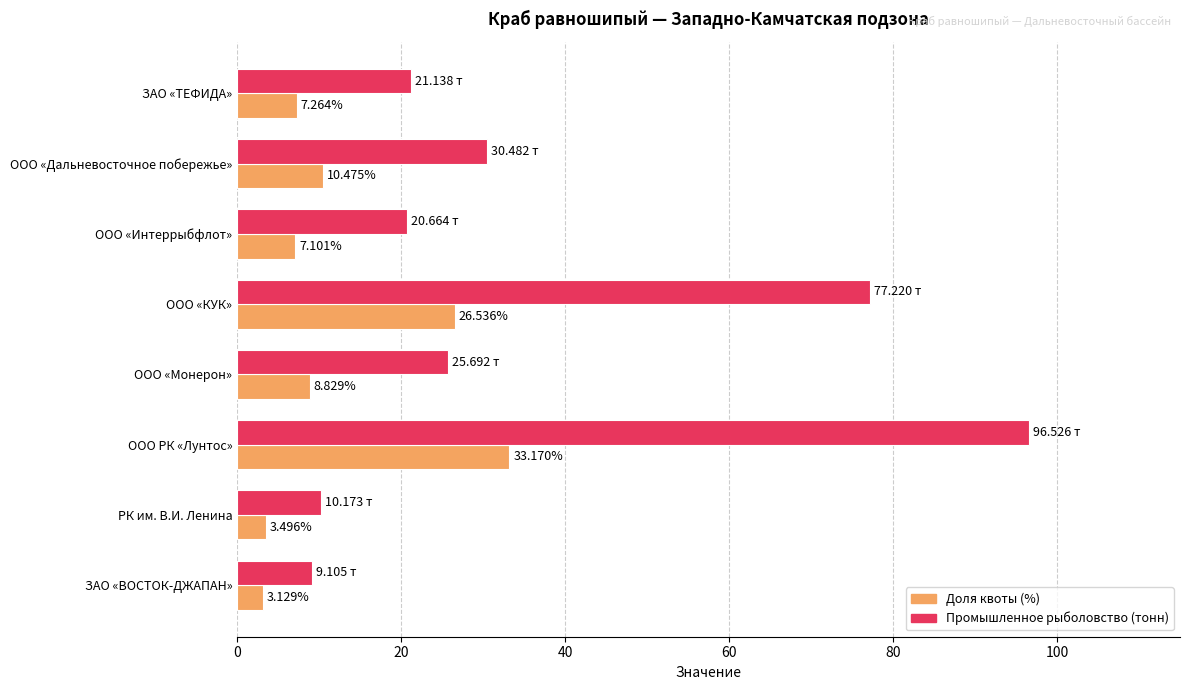

Which category has the lowest value across all series?

ЗАО «ВОСТОК-ДЖАПАН»